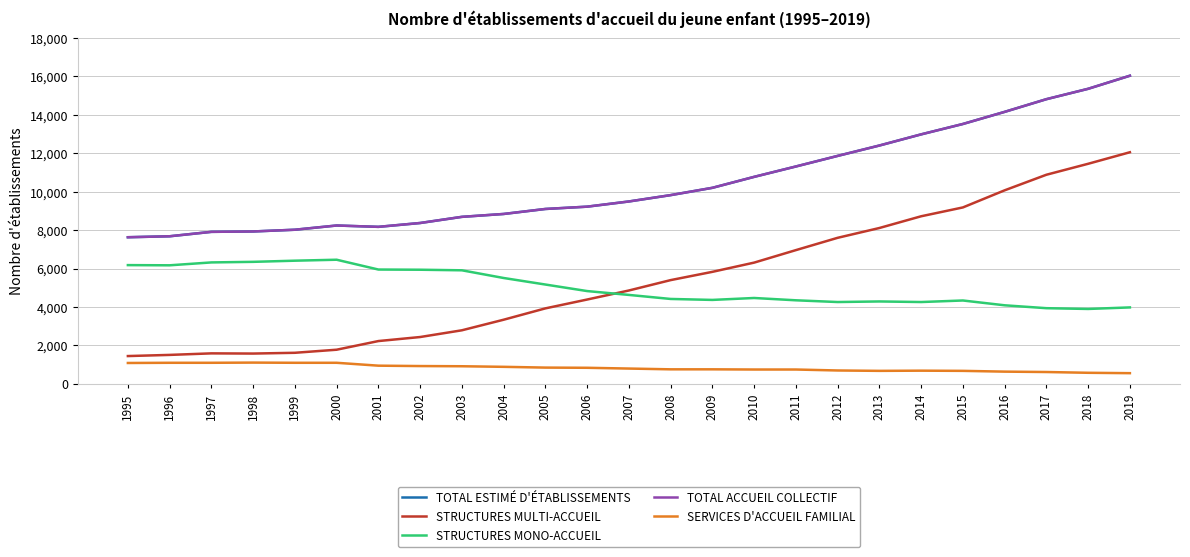

Does the chart have visible grid lines?

Yes